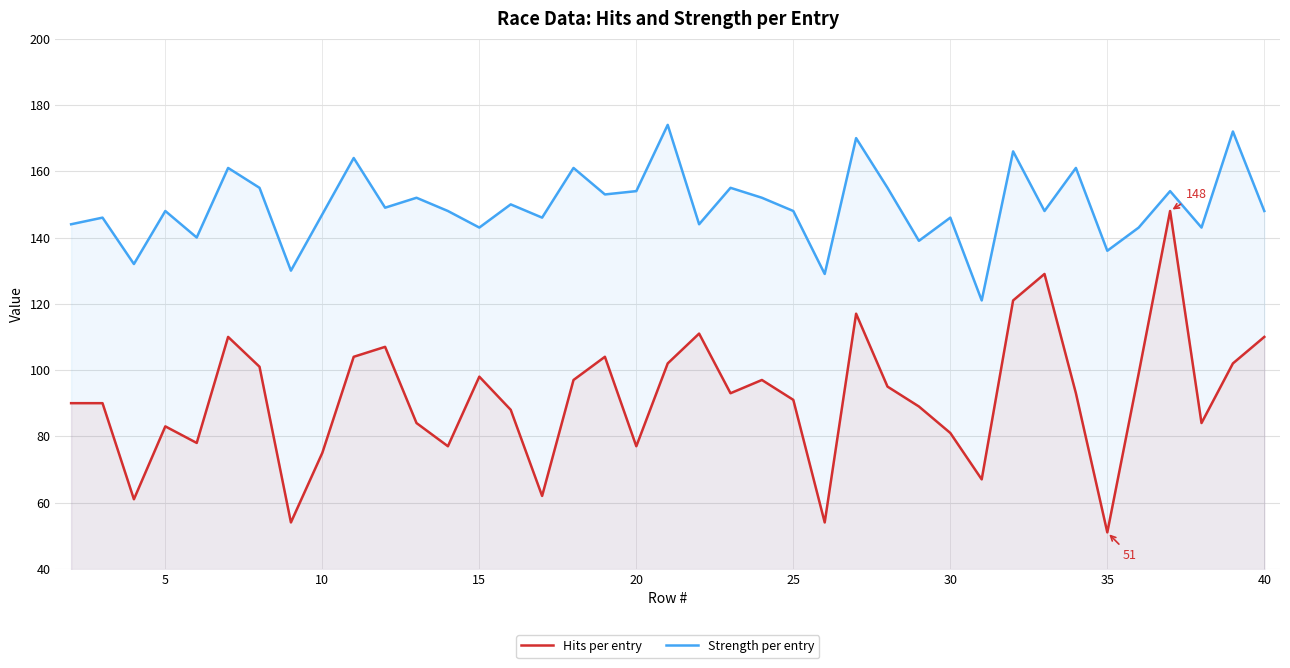

How many interior local peaks does the Hits per entry series have?

10